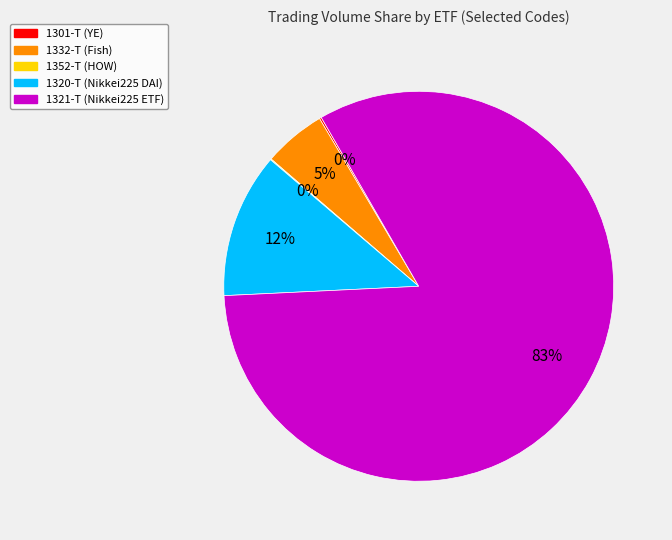

The 1320-T slice represents 1% of the pie. True or false?

False